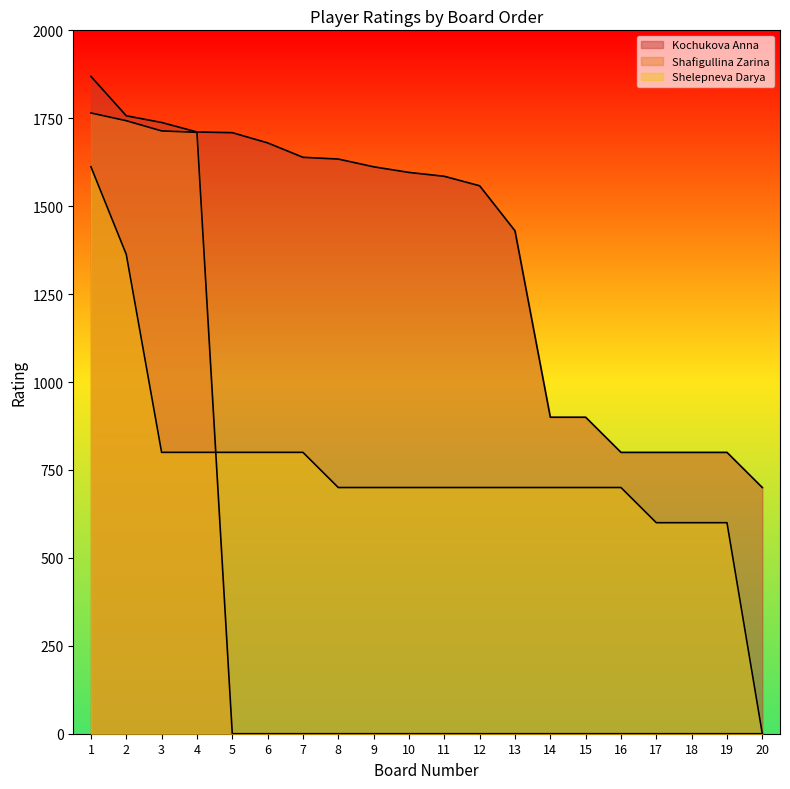

Which has a higher value, 12 or 14?

12